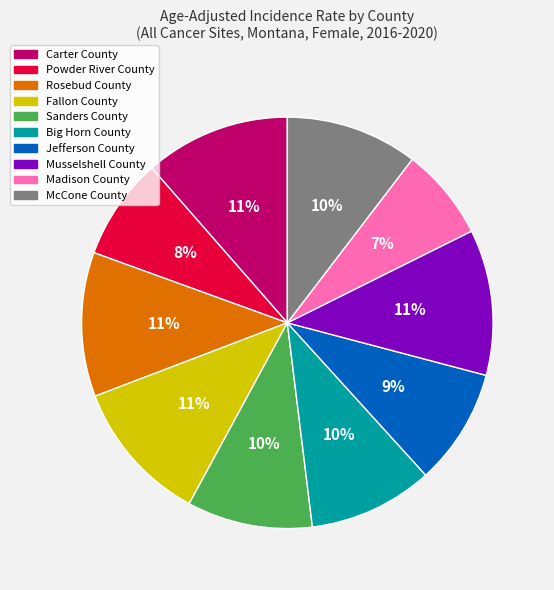

To the nearest percent, what percentage of the pie is Fallon County?

11%